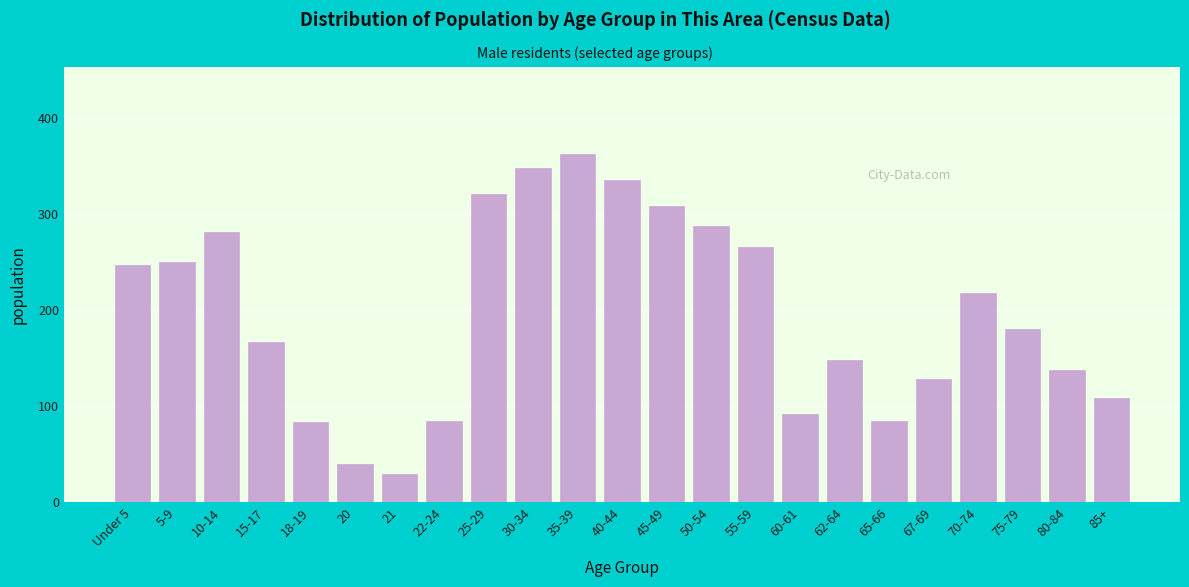

Reading left to right, transcribe all the data shown in this chart.

247	250	281	167	83	40	29	85	320	348	362	335	308	287	265	92	148	85	128	218	180	138	108